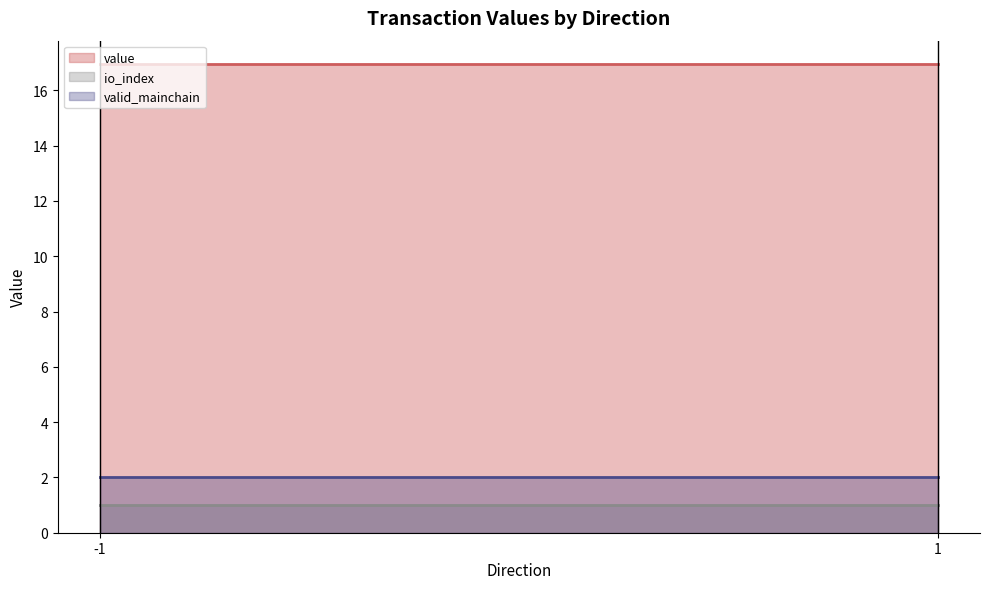

What is the greatest value displayed?

17.0